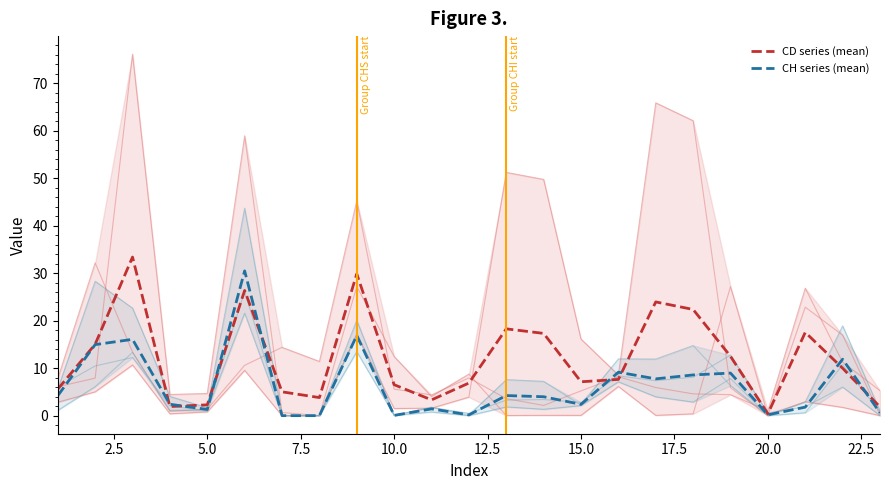

Reading left to right, what are all the values shown in this chart?

CD1: 7.8	32.2	13.4	0.9	1.4	10.6	14.4	11.4	45.2	5.6	4.4	7.9	3.6	2.1	5.2	8.2	5.9	4.6	4.4	1.1	26.9	11.3	5.3
CD2: 2.8	5.0	10.7	0.4	0.8	9.6	0.0	0.0	17.2	1.5	1.6	3.9	51.2	49.8	16.1	8.6	65.9	62.1	5.9	0.0	22.9	17.0	0.2
CD3: 6.1	7.9	76.2	4.5	4.7	59.0	0.7	0.0	27.2	12.5	4.0	8.8	0.0	0.1	0.1	6.2	0.1	0.4	27.2	0.1	2.9	1.7	0.0
CH1: 6.0	10.5	12.2	2.0	1.0	26.2	0.0	0.0	13.5	0.1	1.7	0.5	3.3	3.4	2.8	8.4	7.4	8.1	12.8	0.5	1.9	6.0	0.0
CH2: 5.5	28.3	22.6	4.0	1.7	43.7	0.0	0.0	20.1	0.0	1.8	0.0	1.8	1.3	2.1	7.1	4.0	2.9	7.8	0.0	2.9	18.9	1.0
CH3: 1.1	6.1	13.3	1.1	1.2	21.6	0.0	0.0	17.1	0.1	0.8	0.0	7.6	7.2	2.2	12.0	11.9	14.8	6.3	0.0	0.6	10.7	0.8